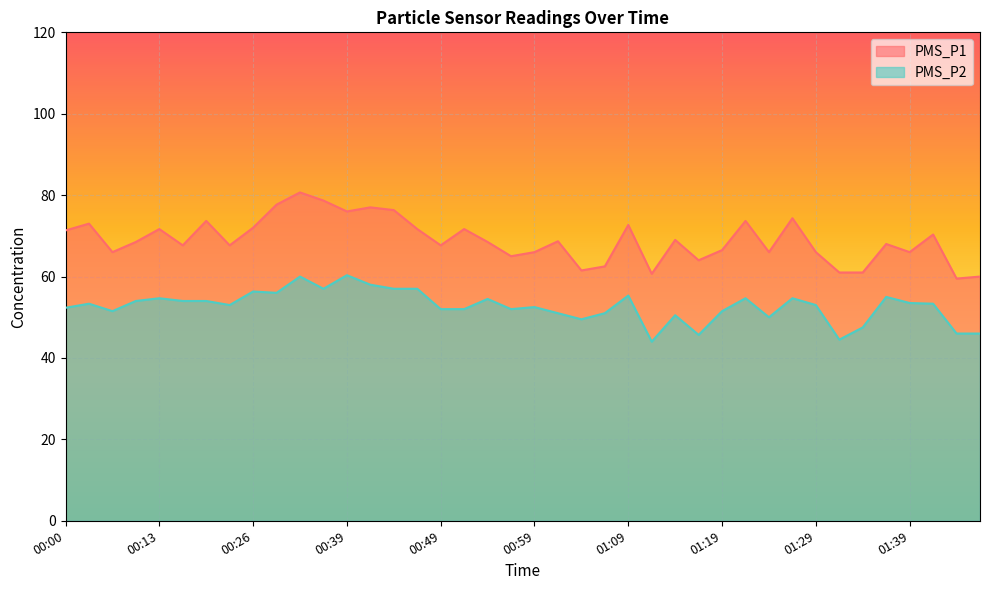

Is the value of PMS_P2 at 00:05 greater than the value of PMS_P1 at 00:26?

No